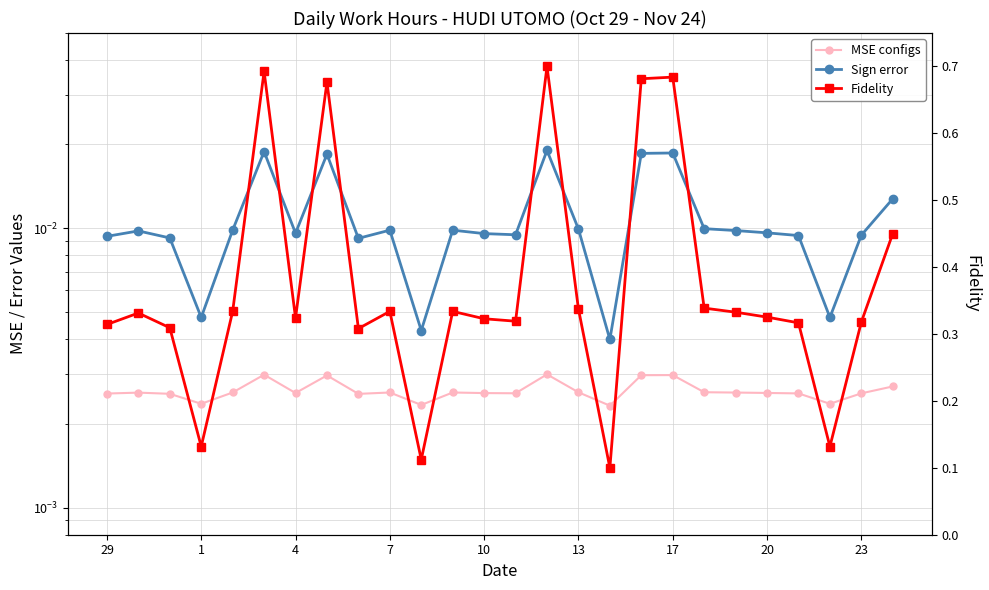

True or false: Fidelity and Sign error cross at least once.

False